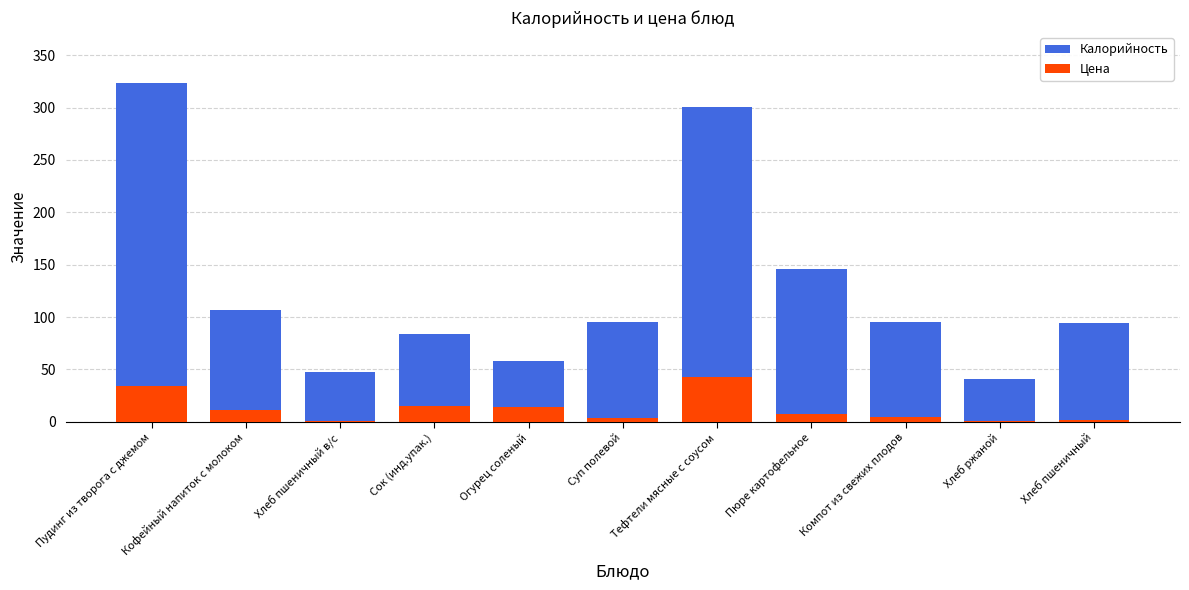

Which series has the largest total across all categories?

Калорийность